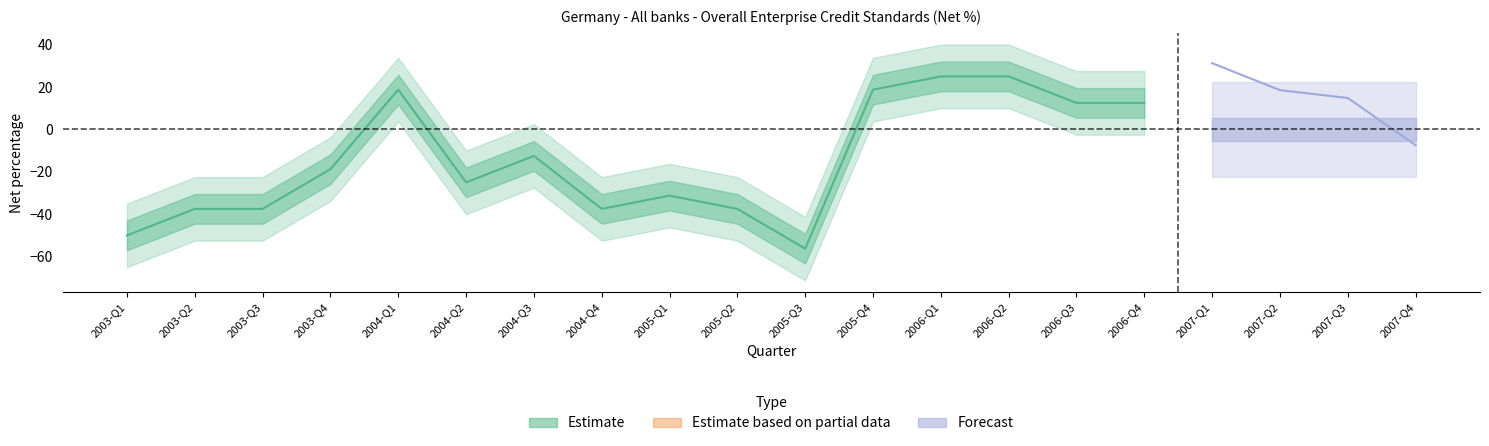

Rank the series by their maximum value, from lowest to highest.

Estimate, Forecast, Estimate based on partial data